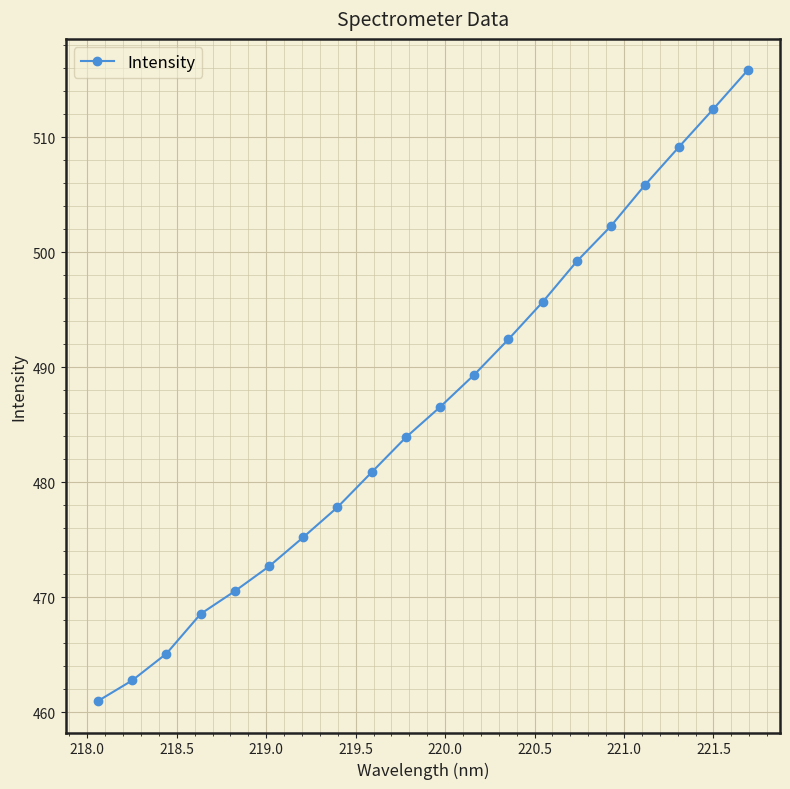

How many categories are shown in the chart?

20